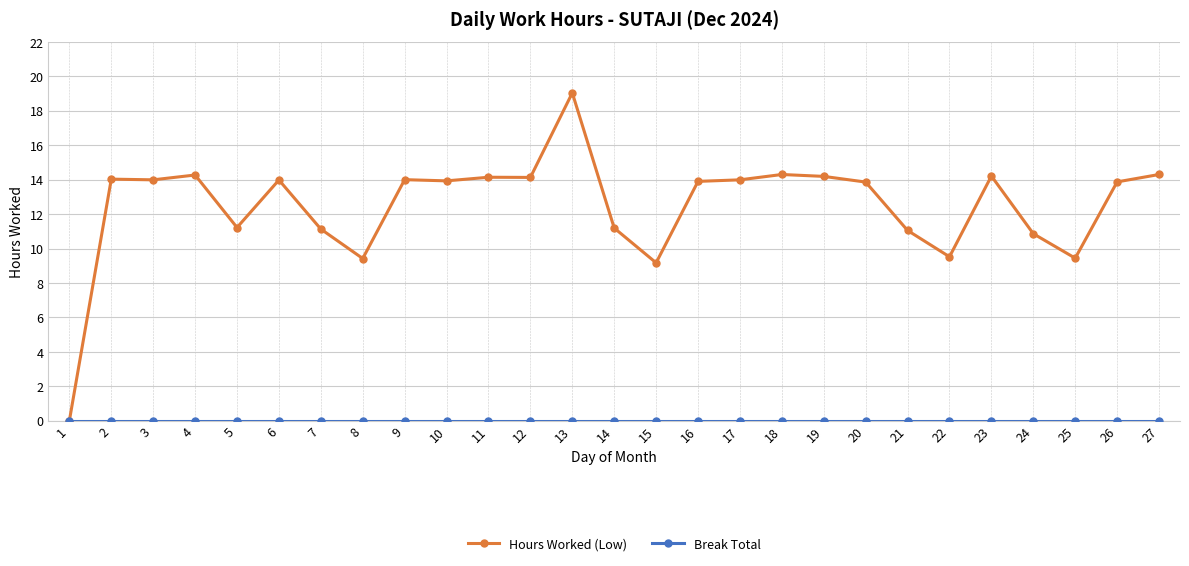

True or false: Hours Worked (Low) has more than 1 interior local peaks.

True